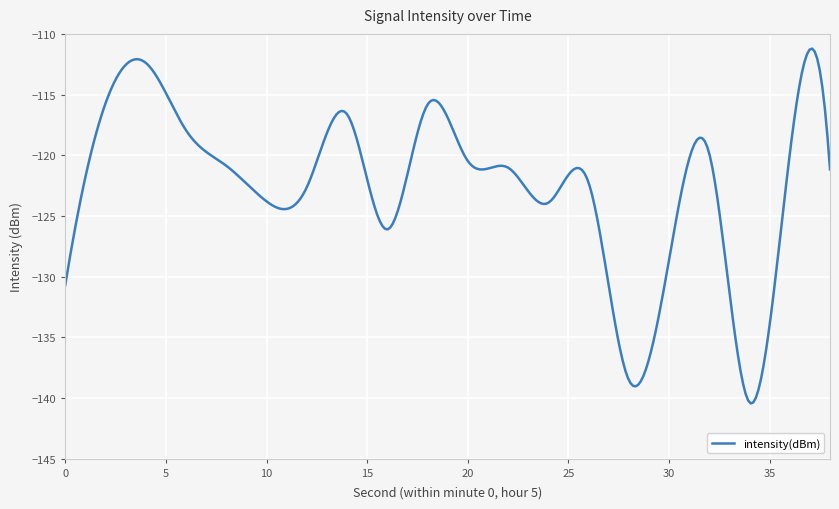

What is the smallest value displayed?

-140.4